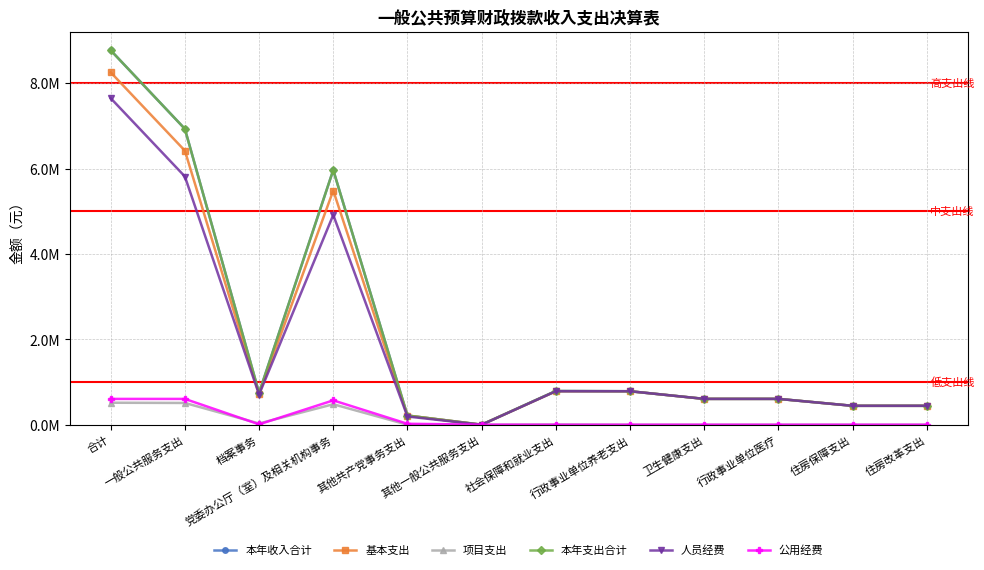

List the series in order of their peak value, lowest first.

项目支出, 公用经费, 人员经费, 基本支出, 本年收入合计, 本年支出合计